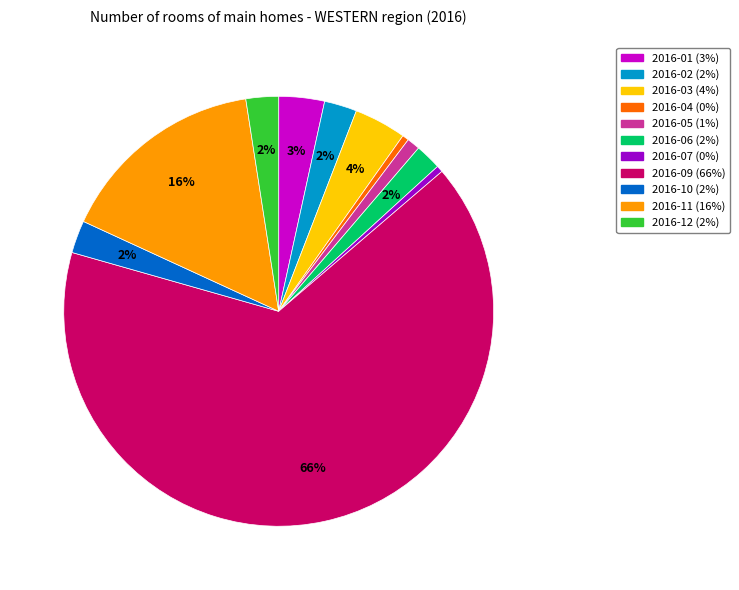

Is there any slice that represents more than half of the pie?

Yes